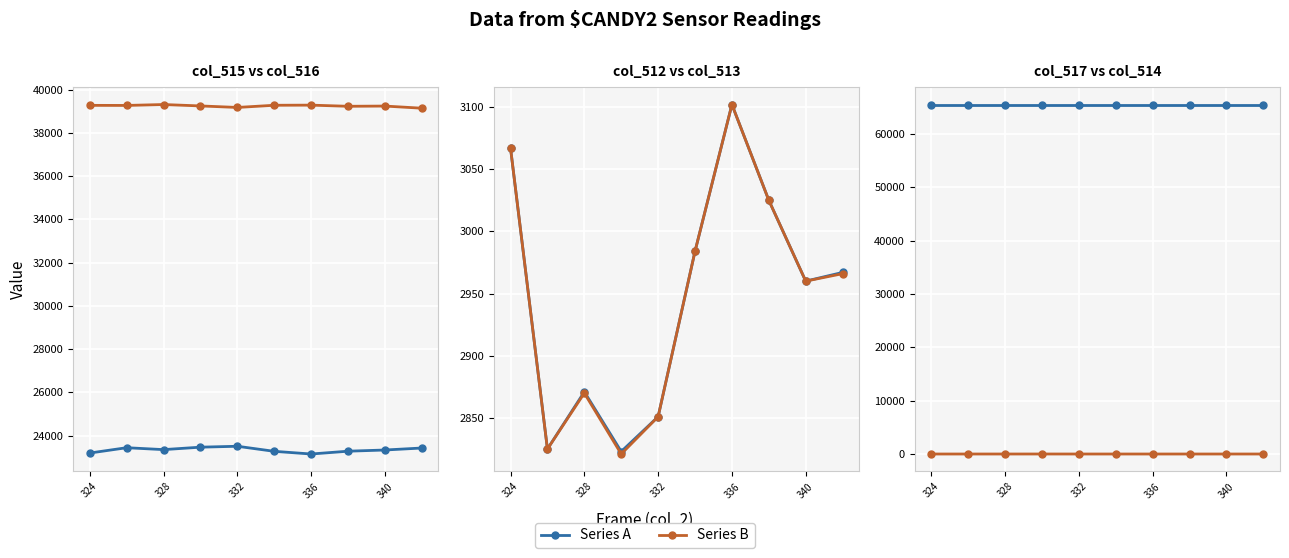

What is the total value across all series at 336?

133893